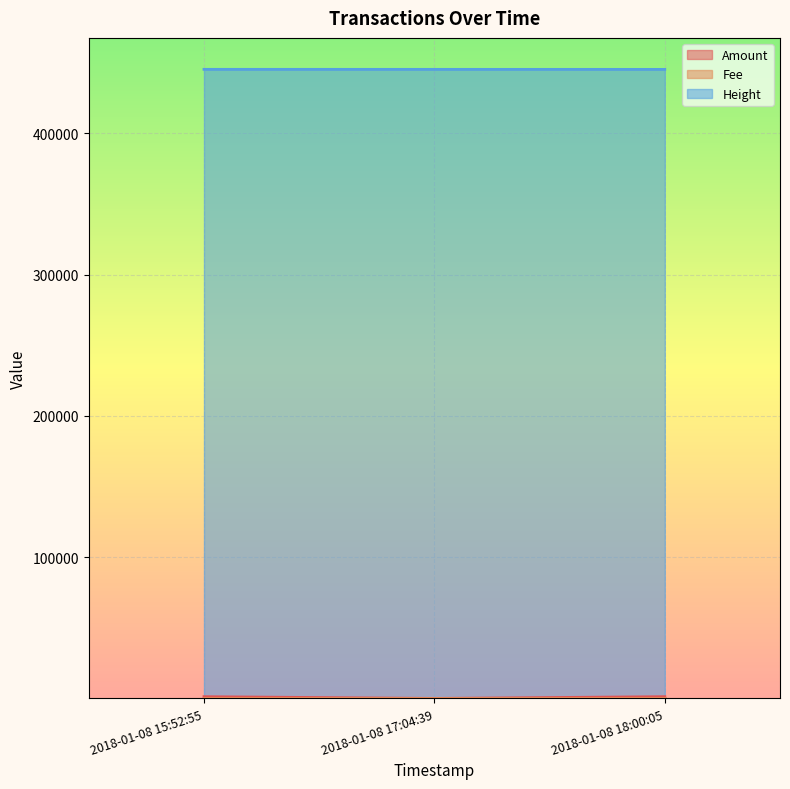

What position from the right is 2018-01-08 18:00:05?

1